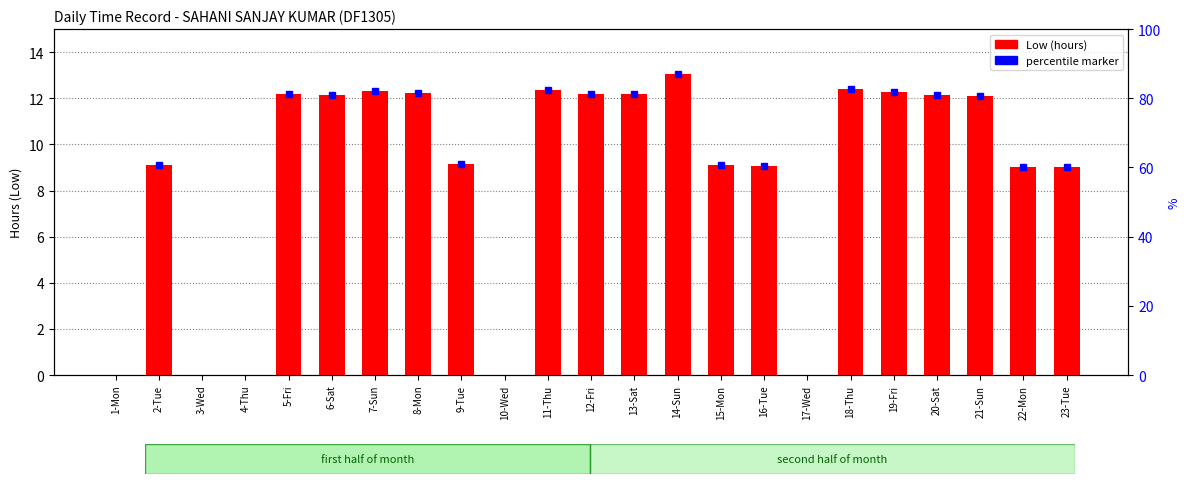

Approximately how many times larger is the value at 14-Sun compared to 12-Fri?

1.1